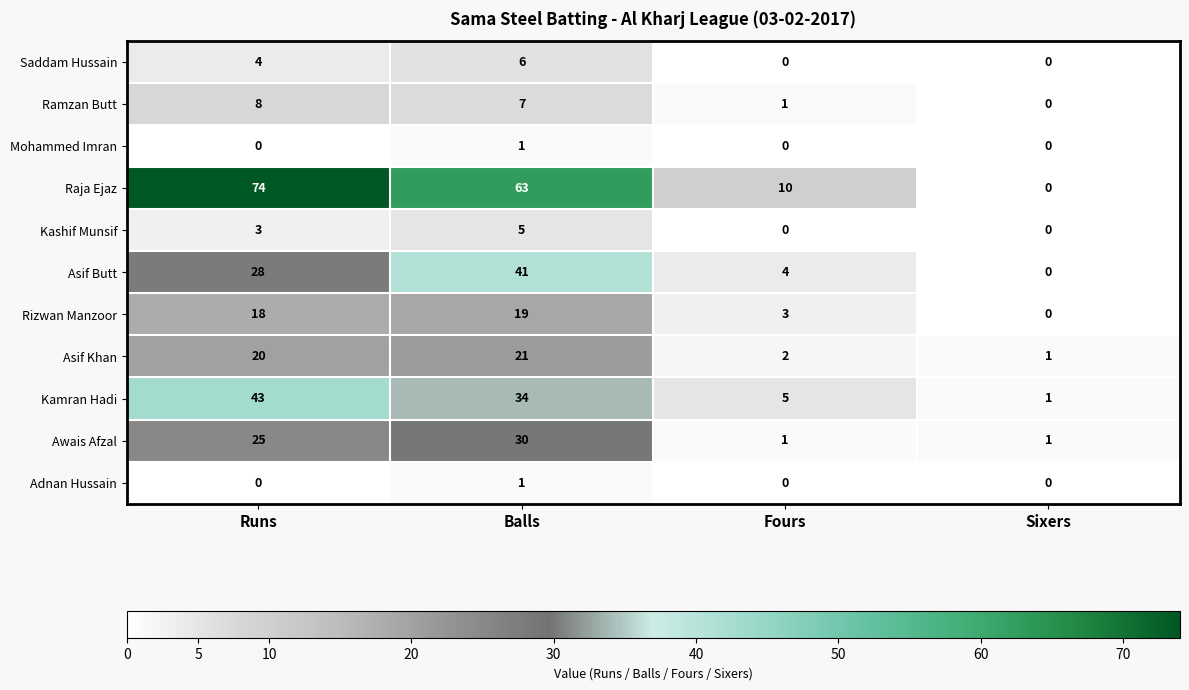

List the labels in order of Ramzan Butt value, smallest first.

Sixers, Fours, Balls, Runs